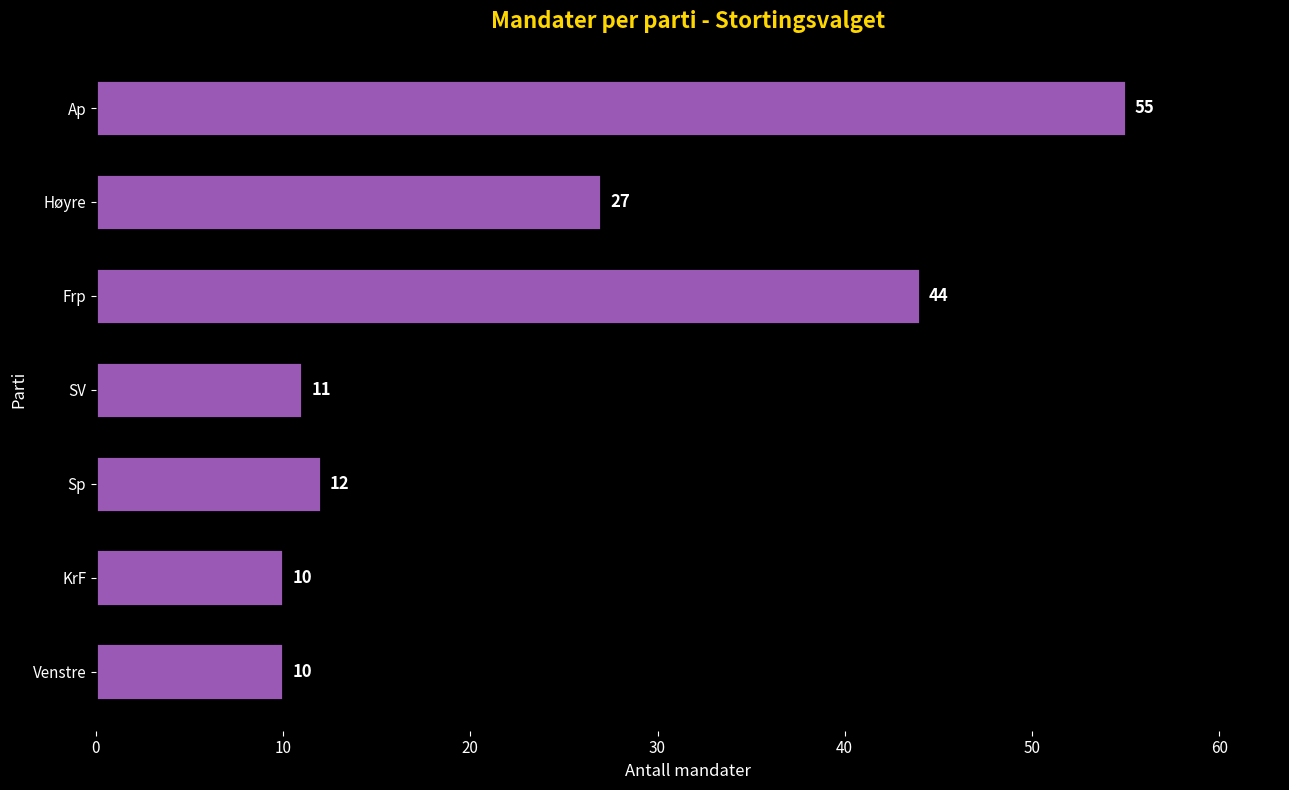

What is the label of the 3rd bar from the top?

Frp